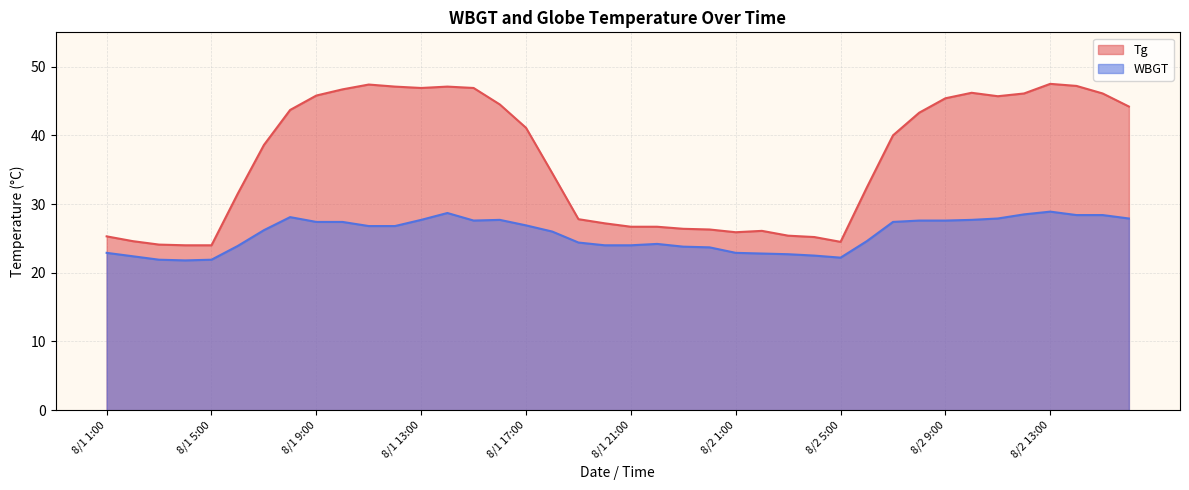

Which has a higher value, 8/1 15:00 or 8/2 2:00?

8/1 15:00